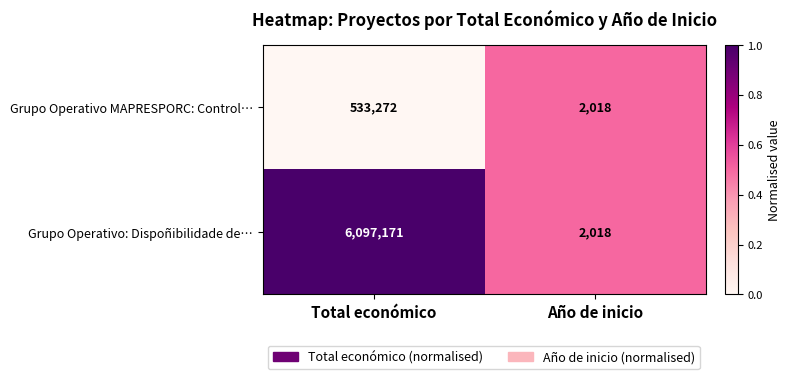

Rank the series at Total económico from highest to lowest value.

Grupo Operativo: Dispoñibilidade de…, Grupo Operativo MAPRESPORC: Control…